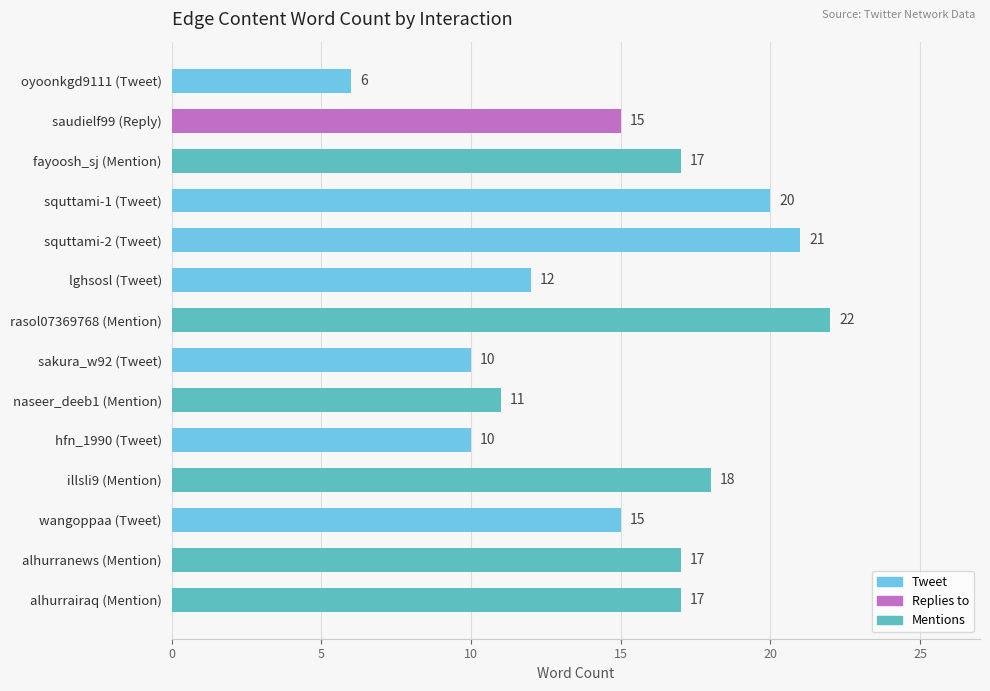

What is the sum of all values?

211